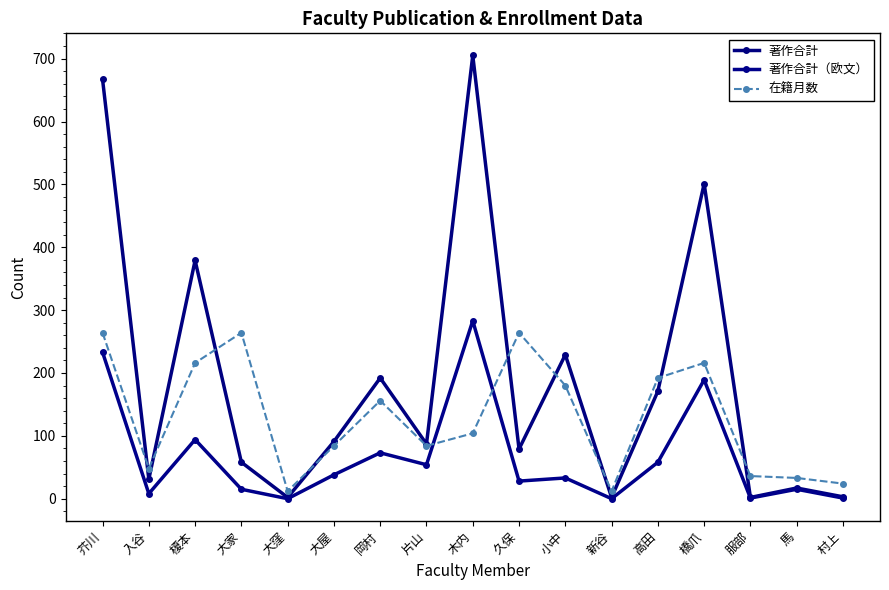

True or false: 著作合計 and 著作合計（欧文） cross at least once.

False